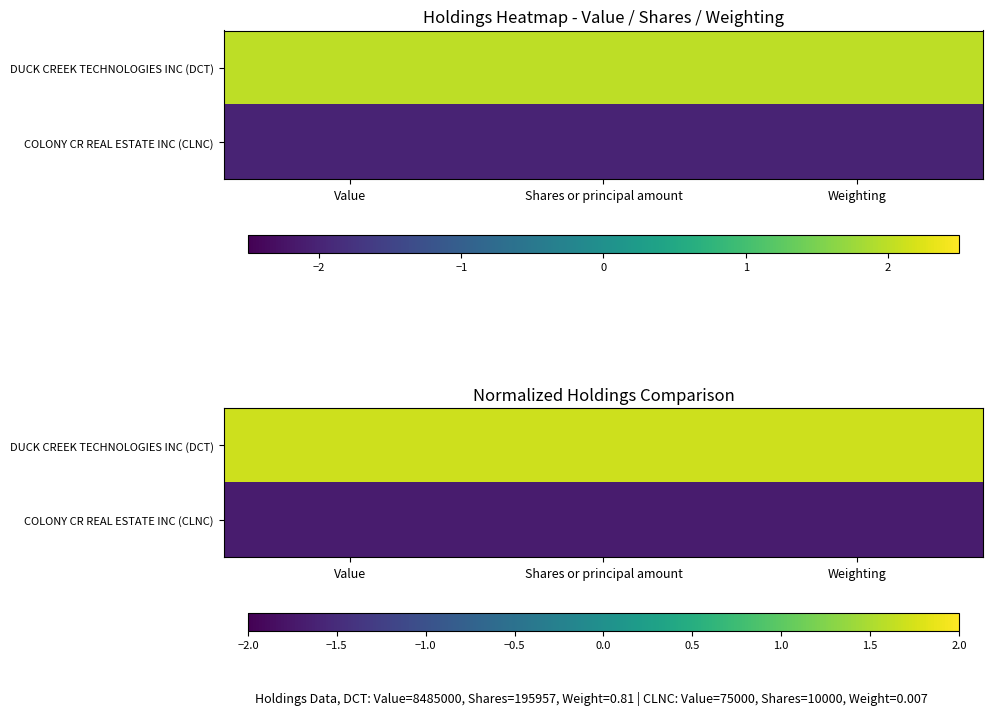

What is the maximum value for DUCK CREEK TECHNOLOGIES INC (DCT)?

1.7